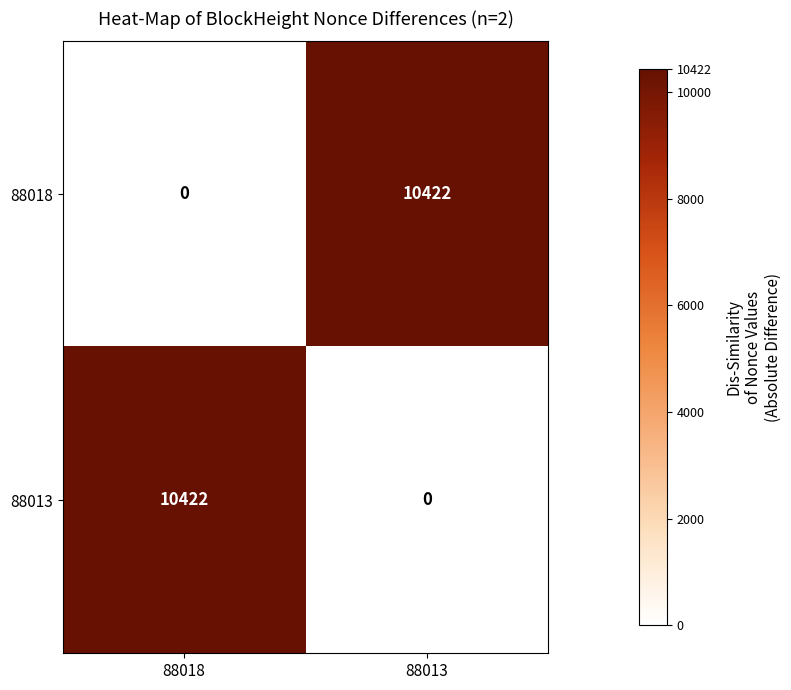

What is the sum of the 88018 values at 88013 and 88018?

10422